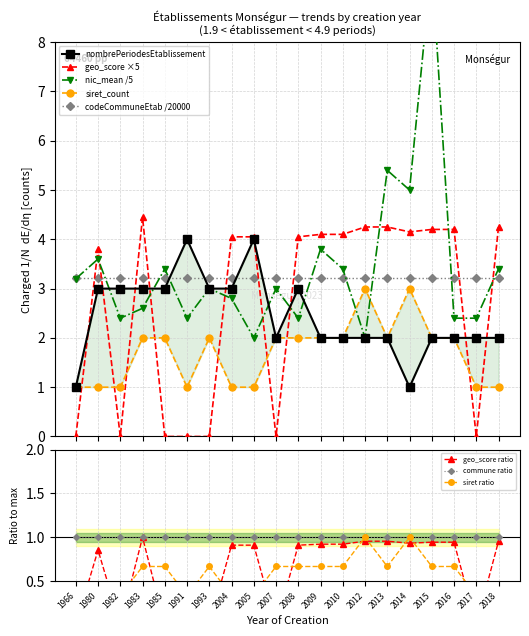

After their last crossing, which series has the higher values: codeCommuneEtab /20000 or geo_score ×5?

geo_score ×5